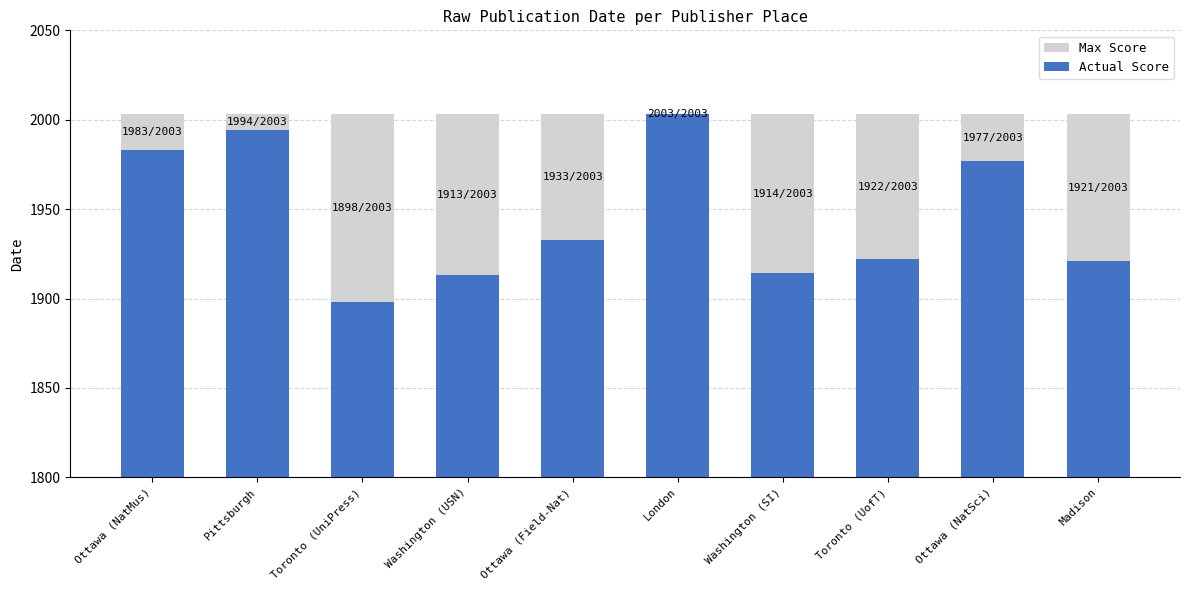

At which label does Actual Score reach its peak?

London